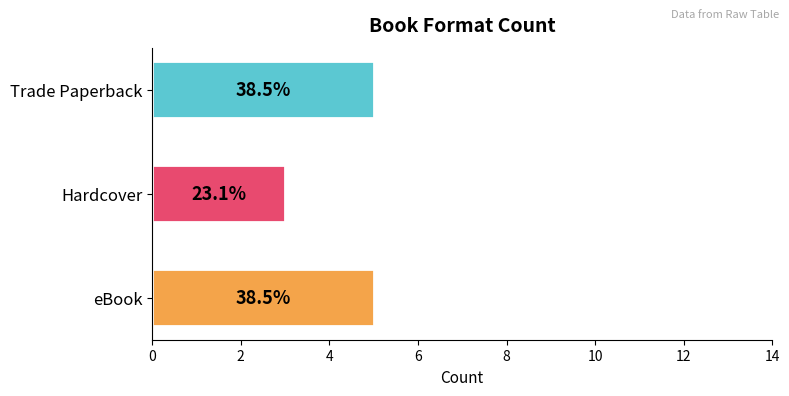

How many bars are there in total?

3